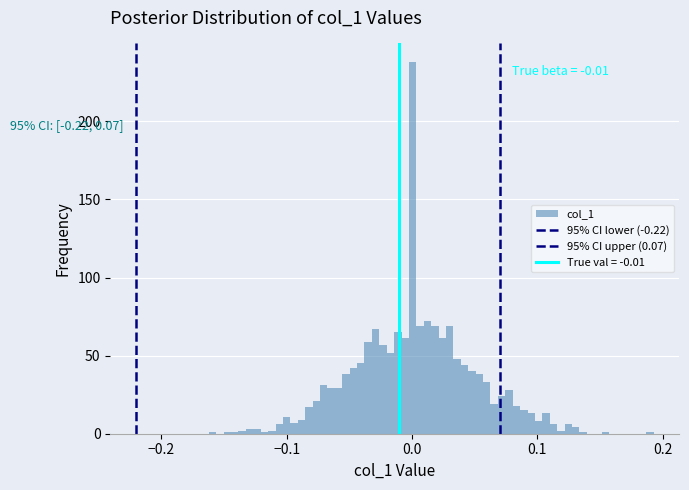

Around what value on the x-axis is the tallest bar? Give the approximate position of its centre, as read against the axis.

0.00